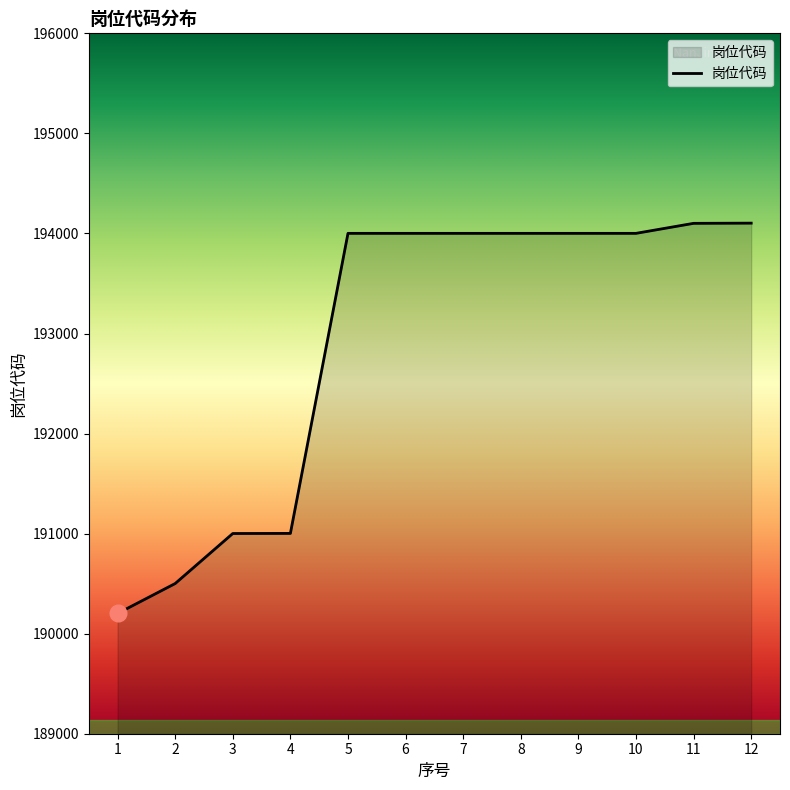

How many values are below 194001?

4